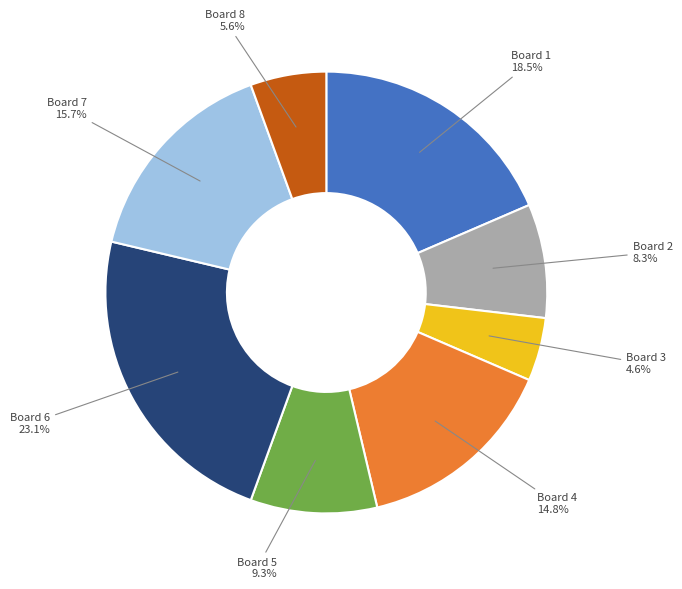

Is it true that Board 6 is 35% of the pie?

False